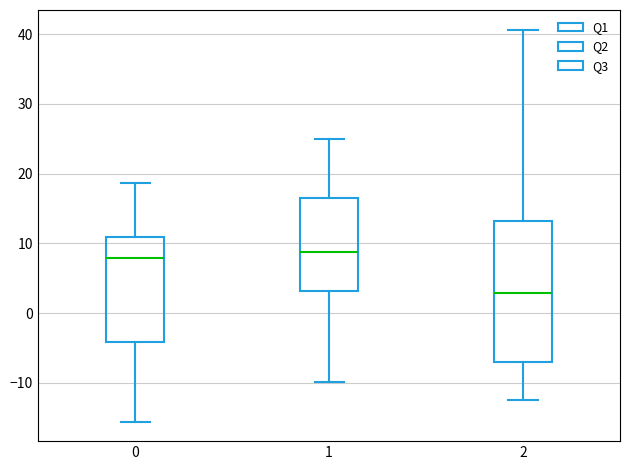

Which box is the tallest, from its lower edge to its upper edge?

2